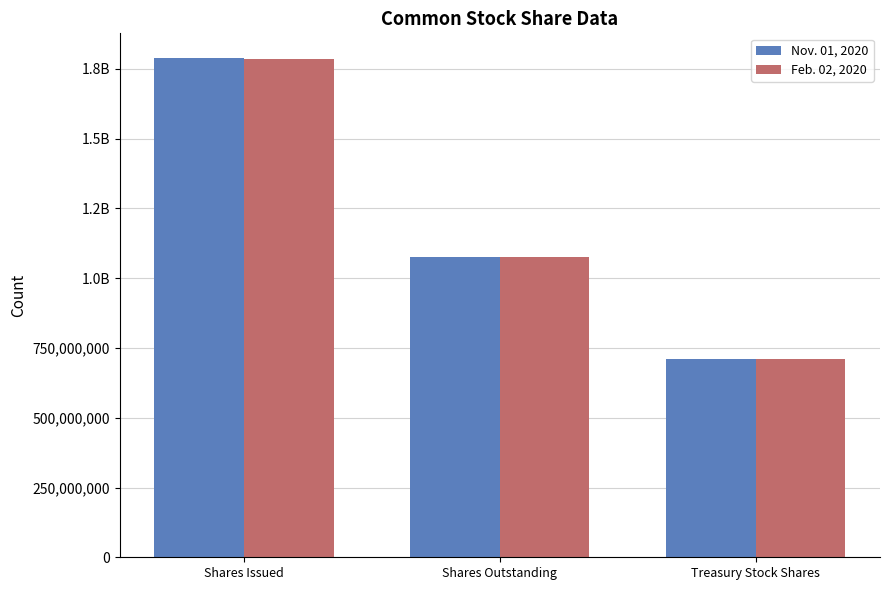

What is the label of the 1st bar from the left?

Shares Issued